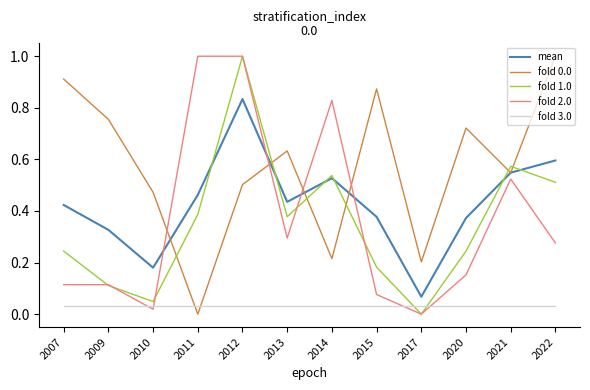

Is the value of mean at 2021 greater than the value of fold 1.0 at 2013?

Yes